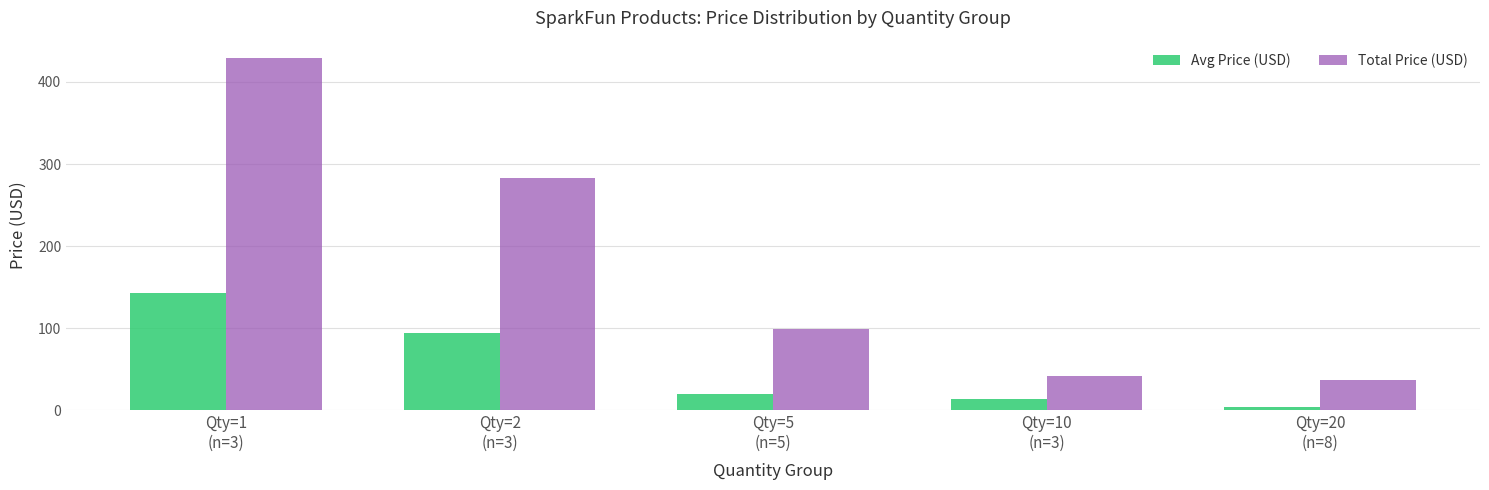

Between Qty=5
(n=5) and Qty=20
(n=8), which series saw the biggest shift?

Total Price (USD)